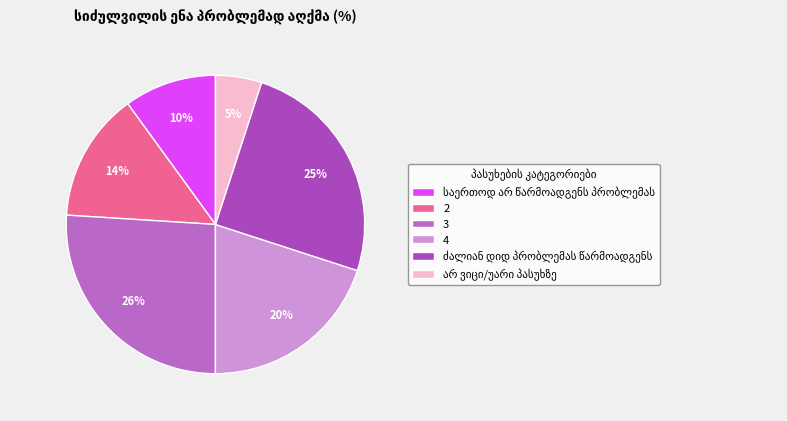

What is the change in value from საერთოდ არ წარმოადგენს პრობლემას to ძალიან დიდ პრობლემას წარმოადგენს?

+15